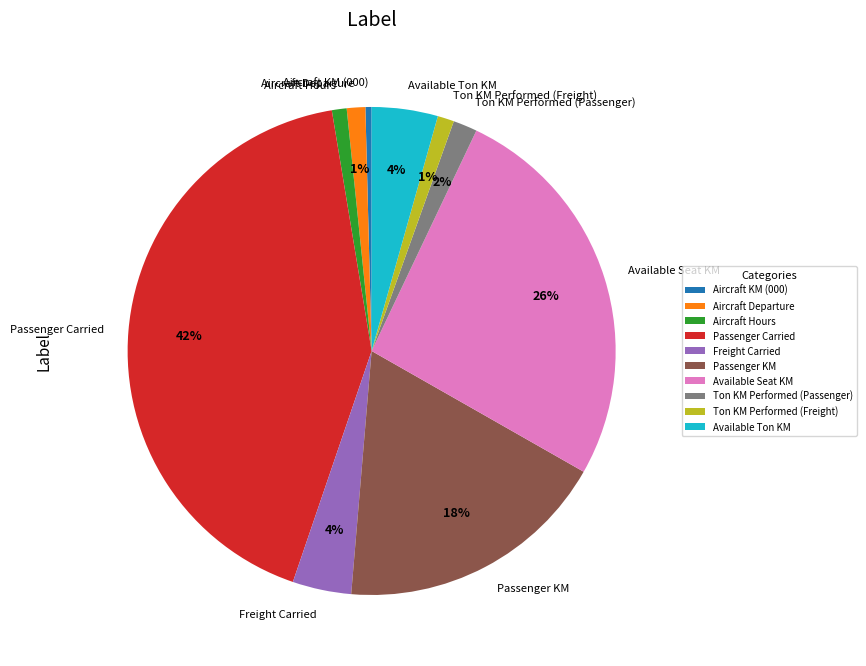

Do Freight Carried and Aircraft Departure together represent more than half of the pie?

No